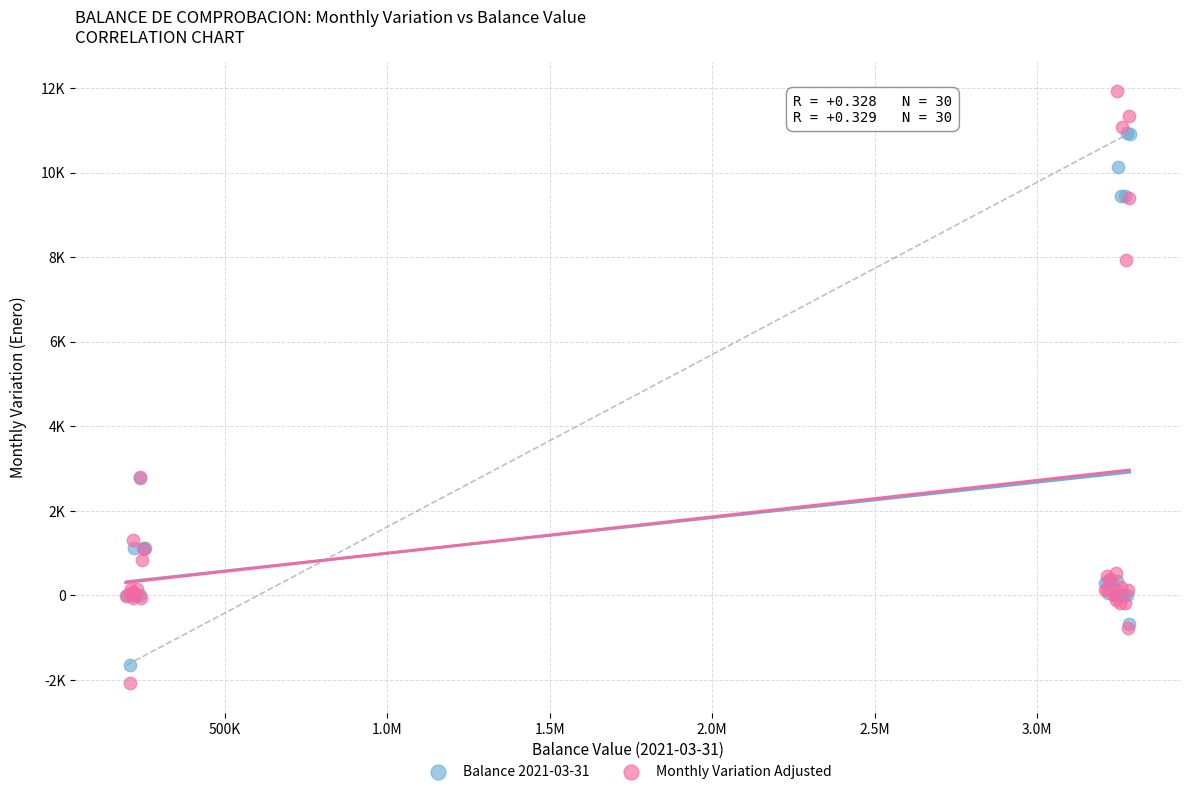

Which series has the widest spread of Y values?

Monthly Variation Adjusted